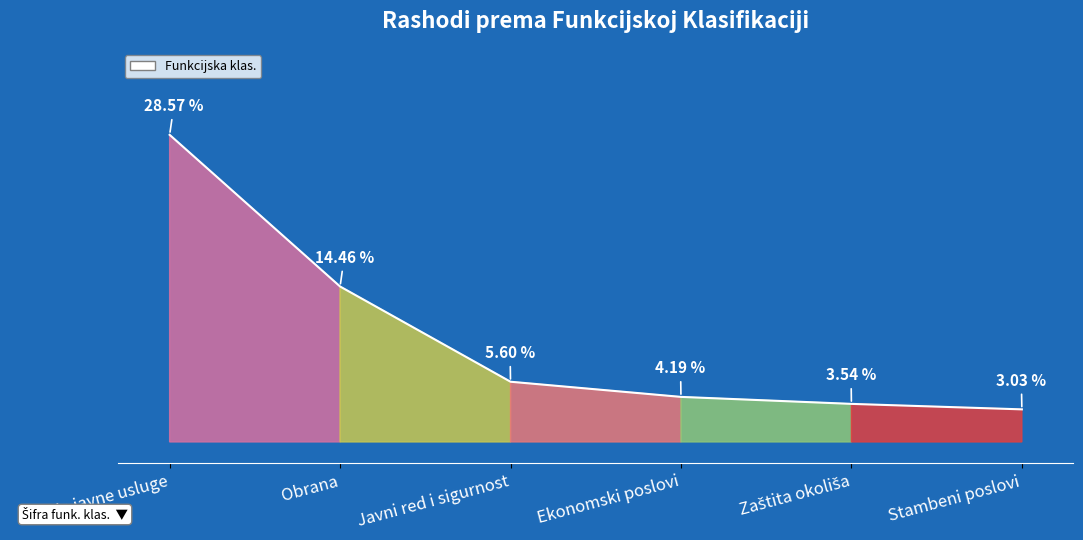

Which category has the lowest value across all series?

Stambeni poslovi